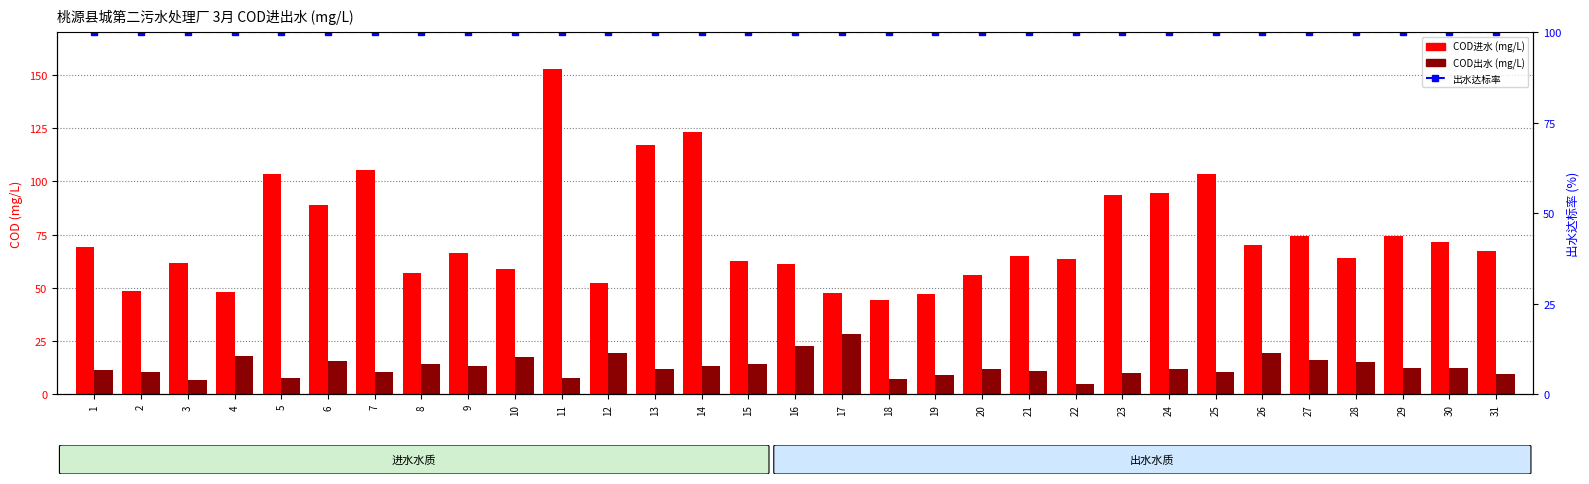

At how many categories does at least one series exceed 149?

1